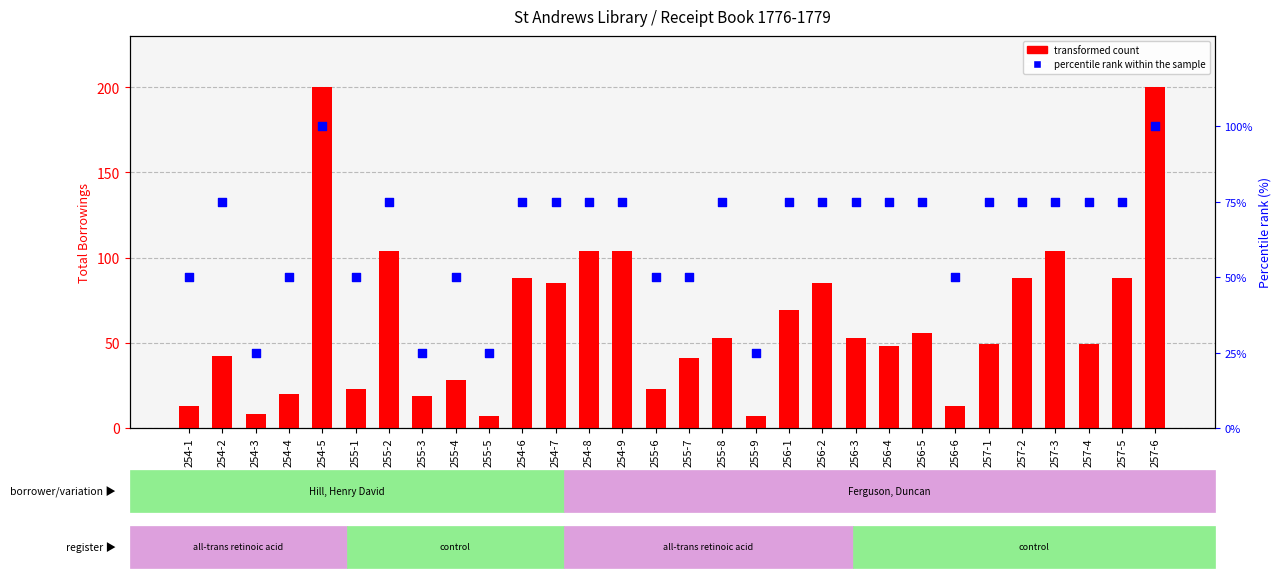

Which series contains the highest Y value?

transformed count